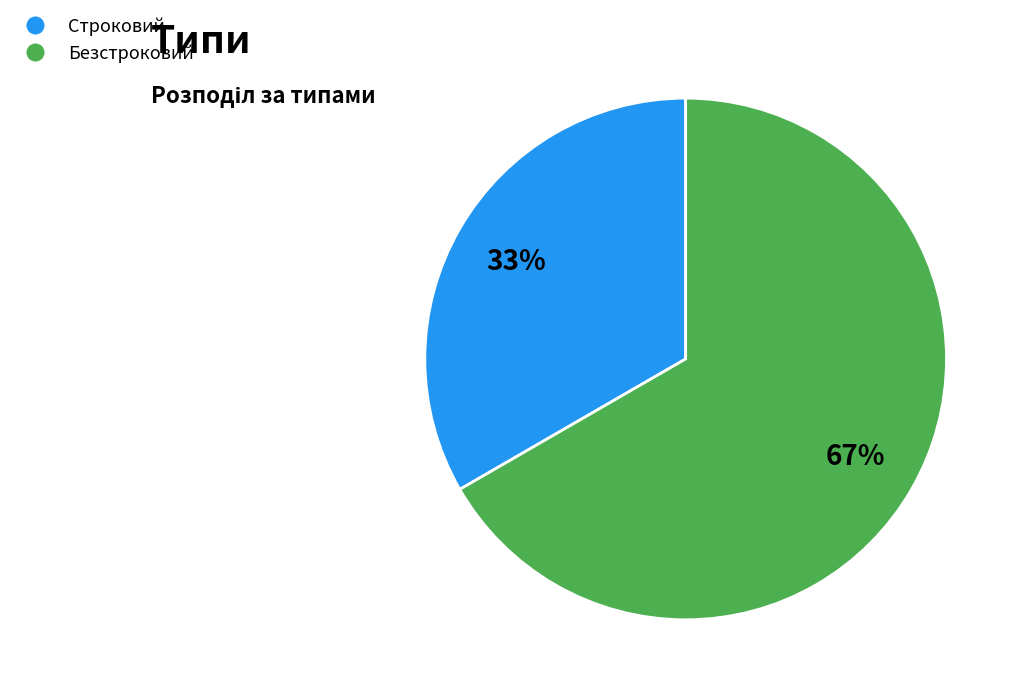

To the nearest percent, what is the combined percentage of Строковий and Безстроковий?

100%